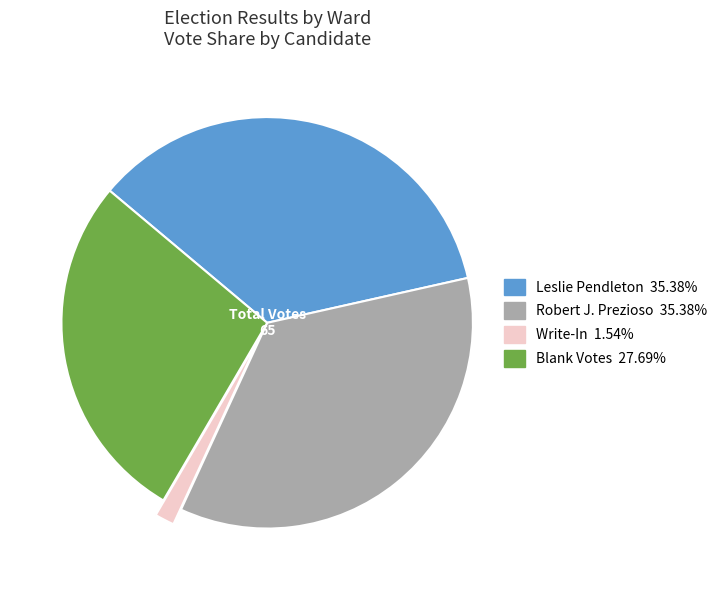

Is there a majority slice in this chart?

No